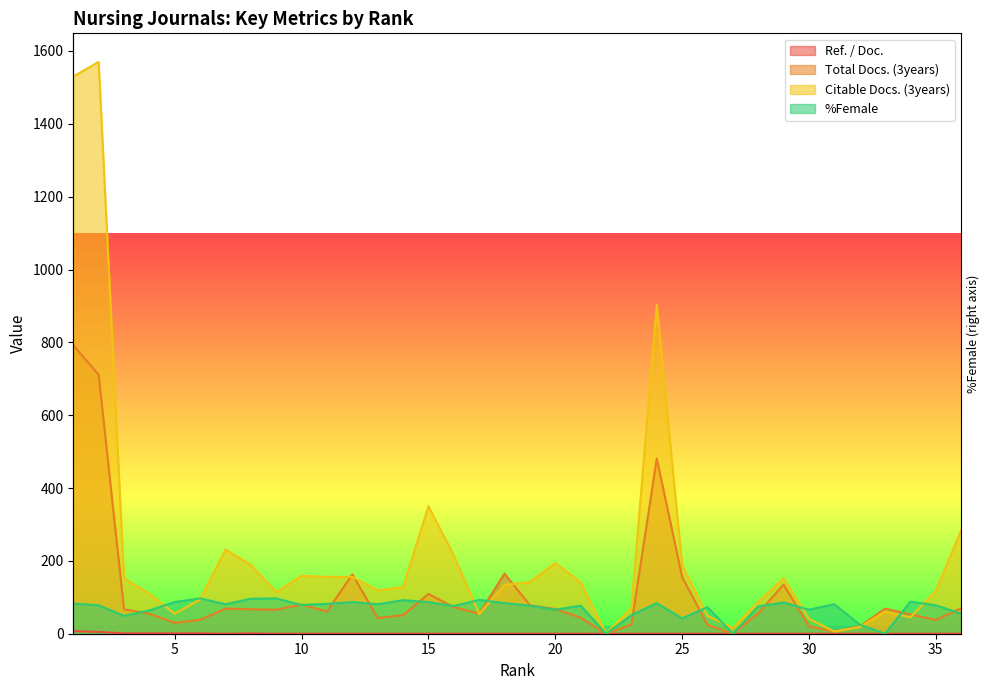

At which label is Ref. / Doc. closest to 3?

2